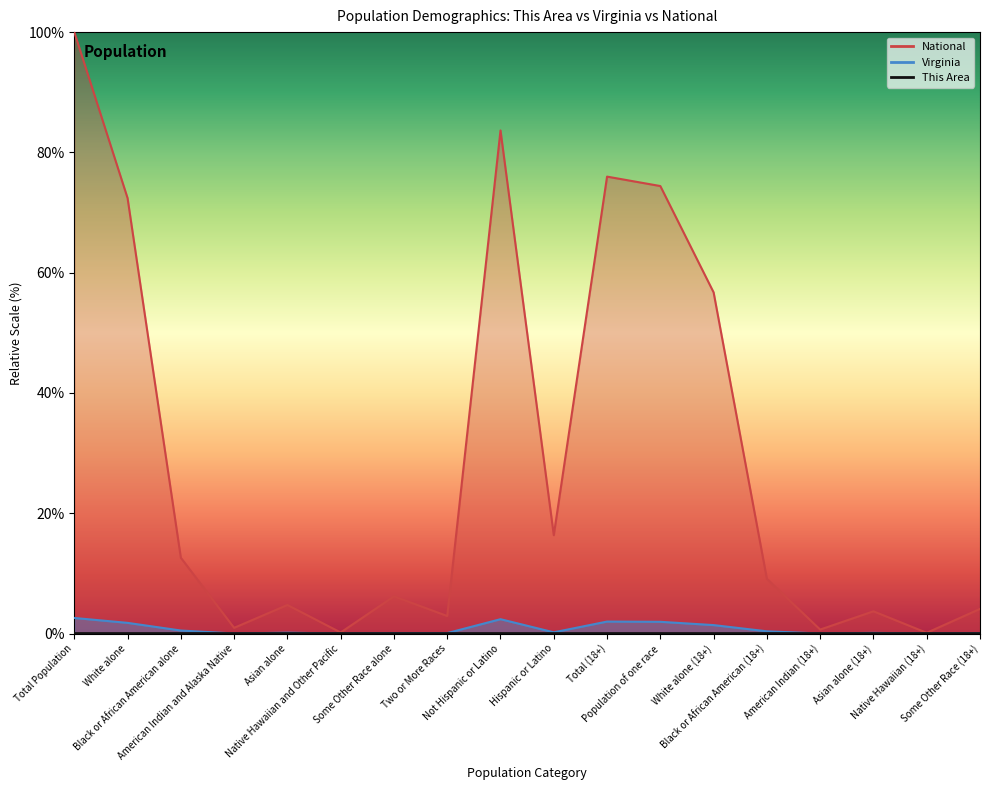

What is the average value of the Virginia series?

0.8